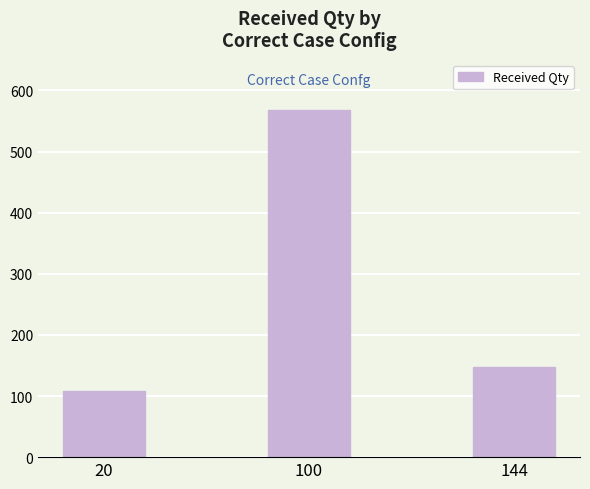

How many bars are there in total?

3